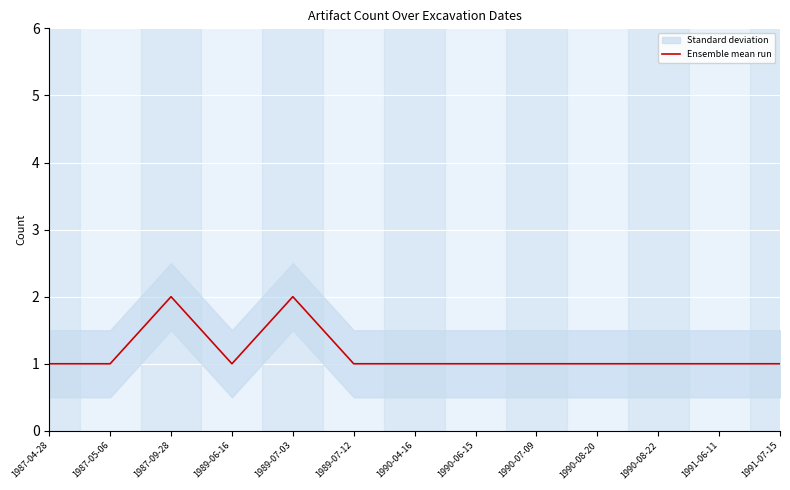

Is it true that the value at 1990-08-20 is 1?

False